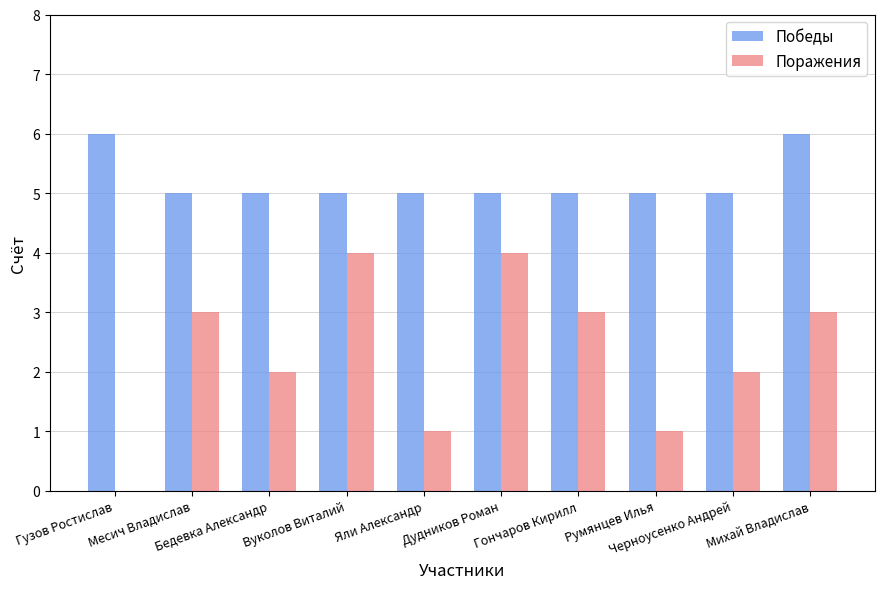

What is the average value of the Победы series?

5